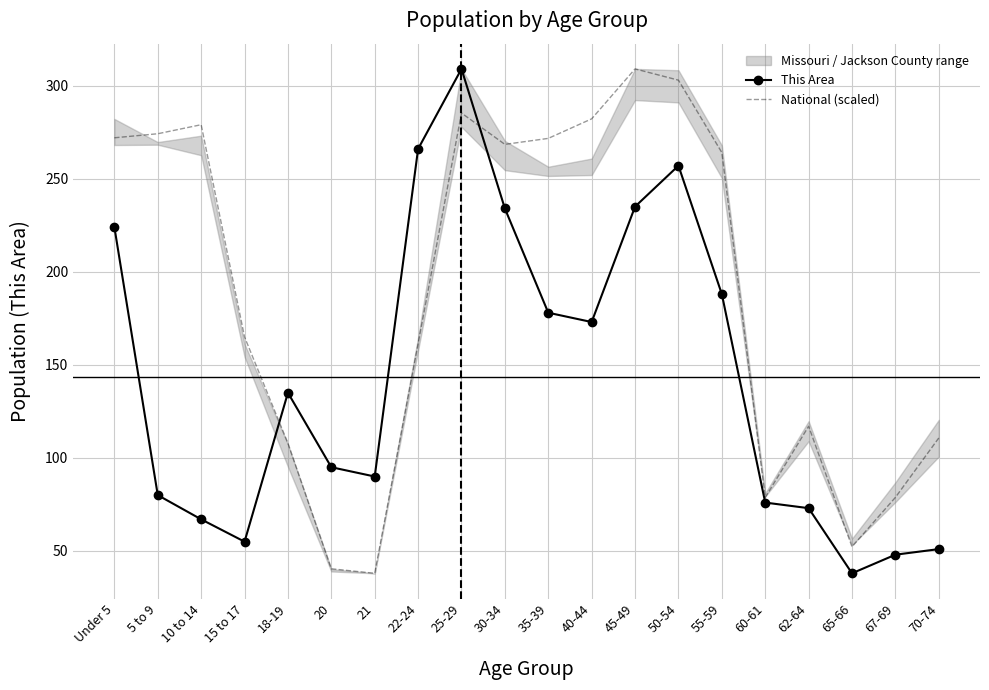

What position from the left is 40-44?

12